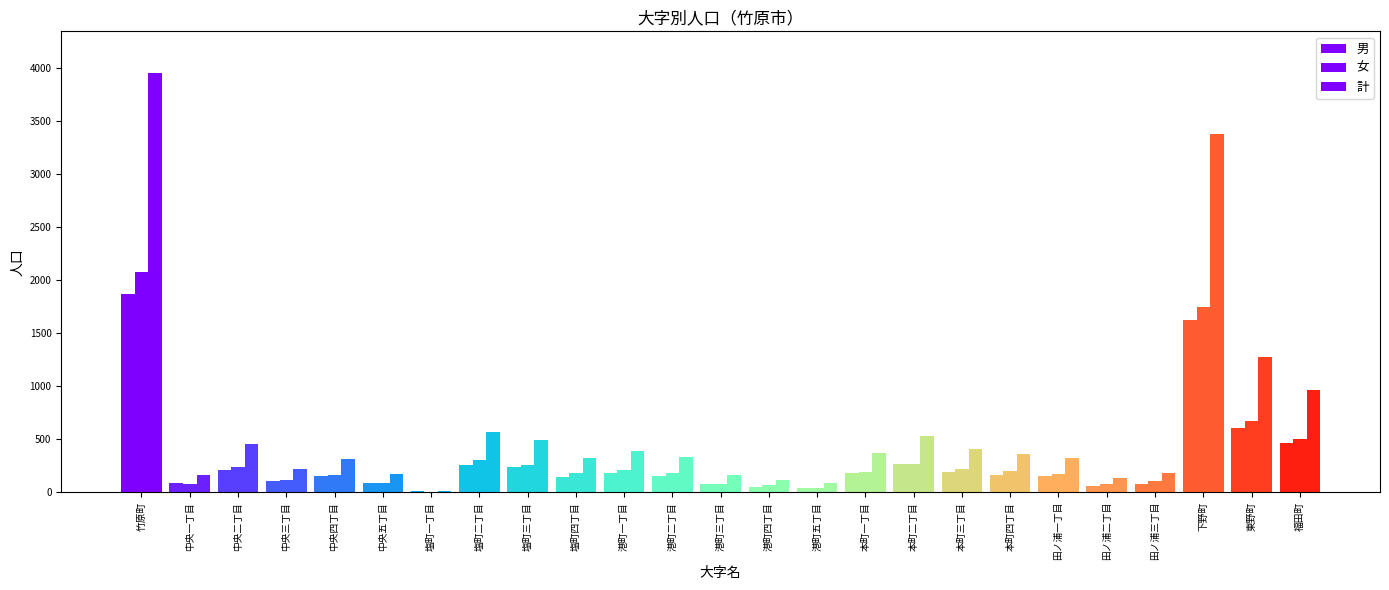

How many groups of bars are there?

25